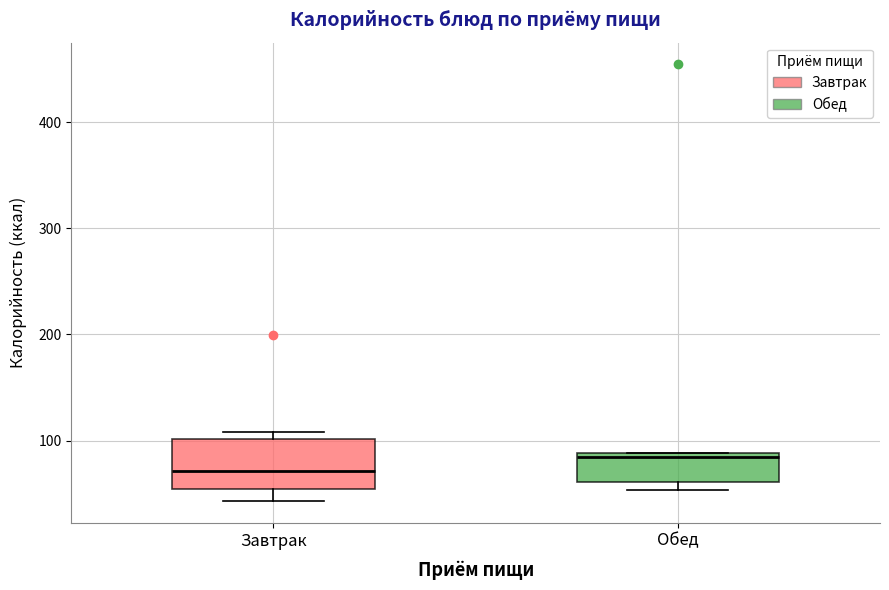

Reading left to right, read every box against the y-axis: the position of its median line, the range the box covers, and the ends of its whiskers. The values are not printed on the chart, so give them approximately, as read against the axis.

Завтрак: median 70, box 50 to 100, whiskers 40 to 110
Обед: median 80, box 60 to 90, whiskers 50 to 90